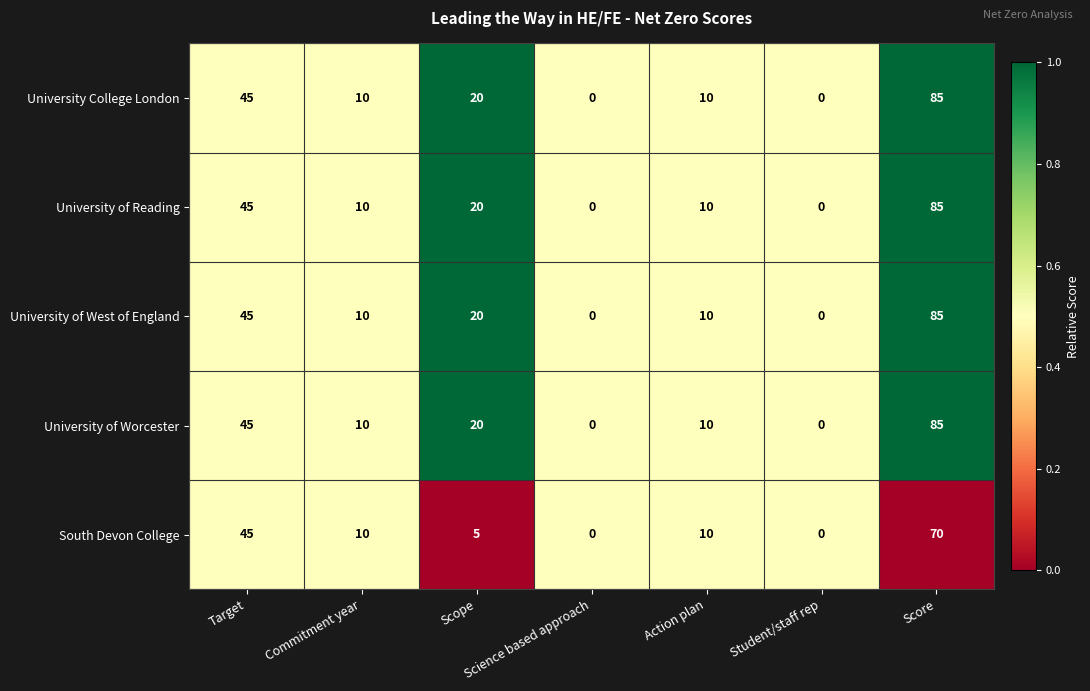

The University College London series shows 49 at Science based approach. True or false?

False